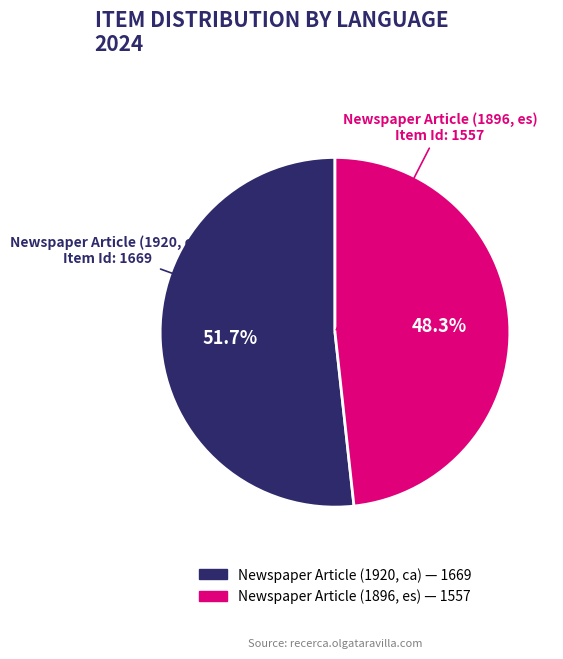

Combined, what portion of the pie is Newspaper Article (1896, es) and Newspaper Article (1920, ca)?

100.0%